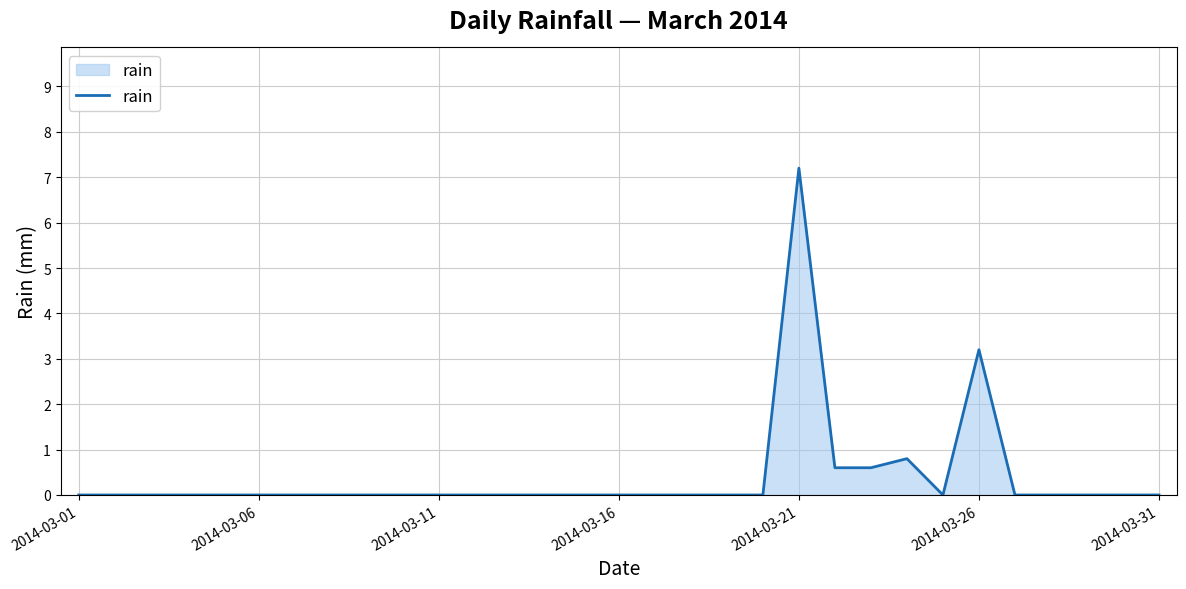

What is the maximum value shown in the chart?

7.2